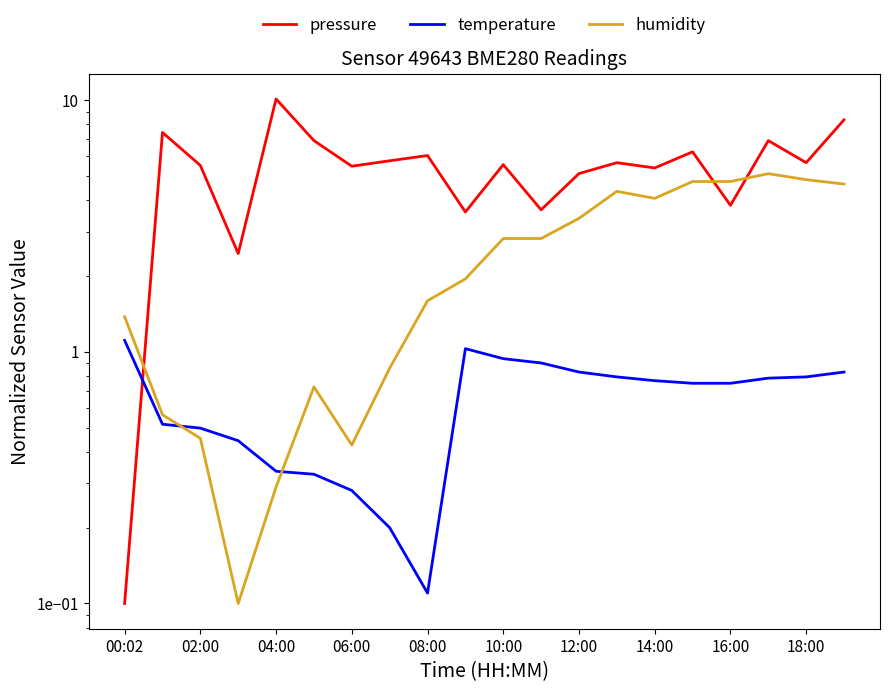

How many values in the pressure series exceed 5?

15